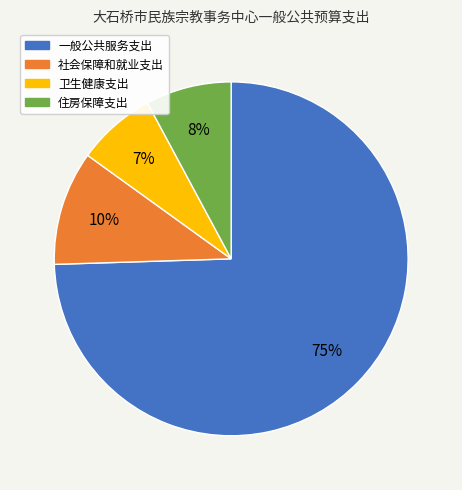

Is there any slice that represents more than half of the pie?

Yes